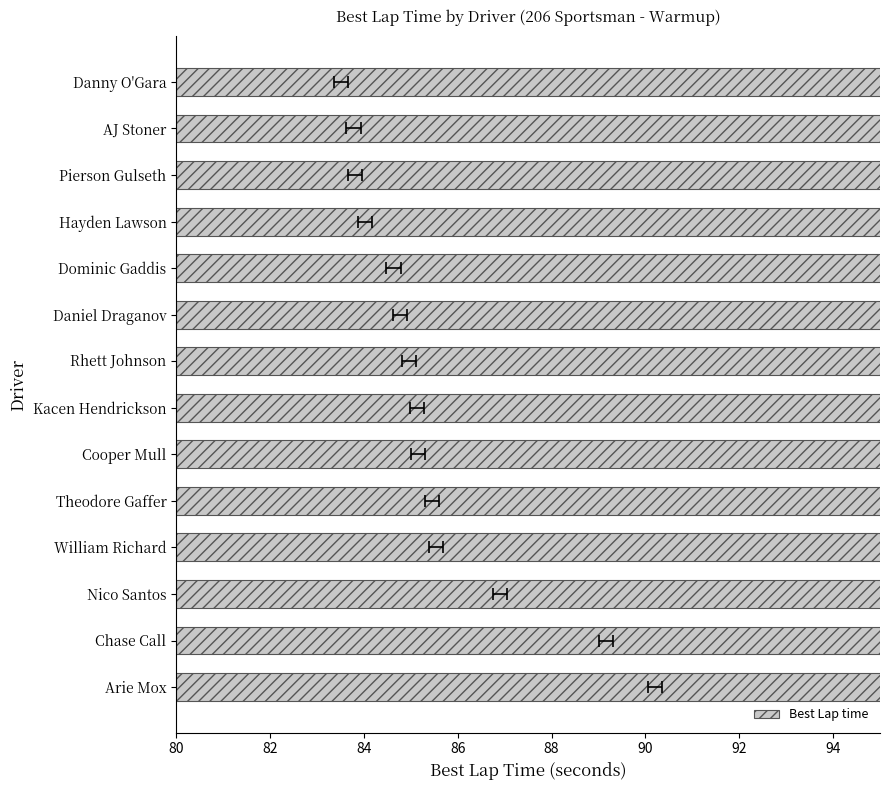

What position from the left is Hayden Lawson?

4